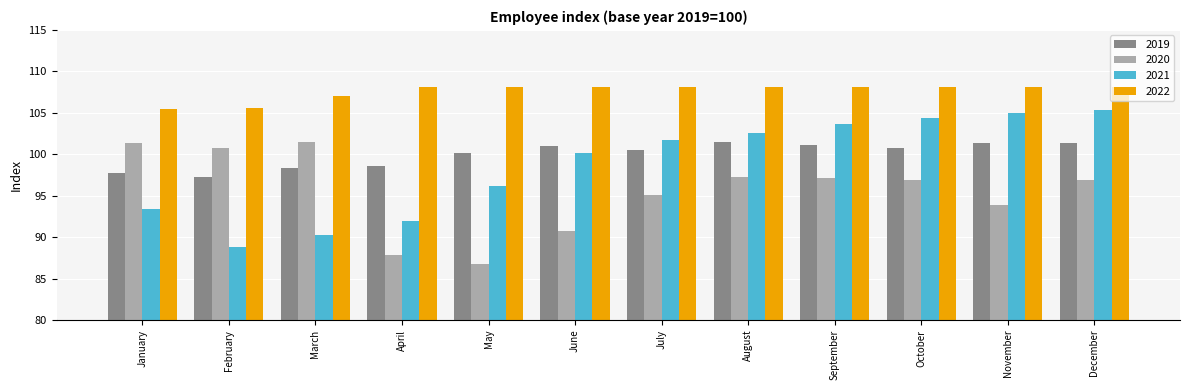

At which label does 2019 first exceed 100?

May